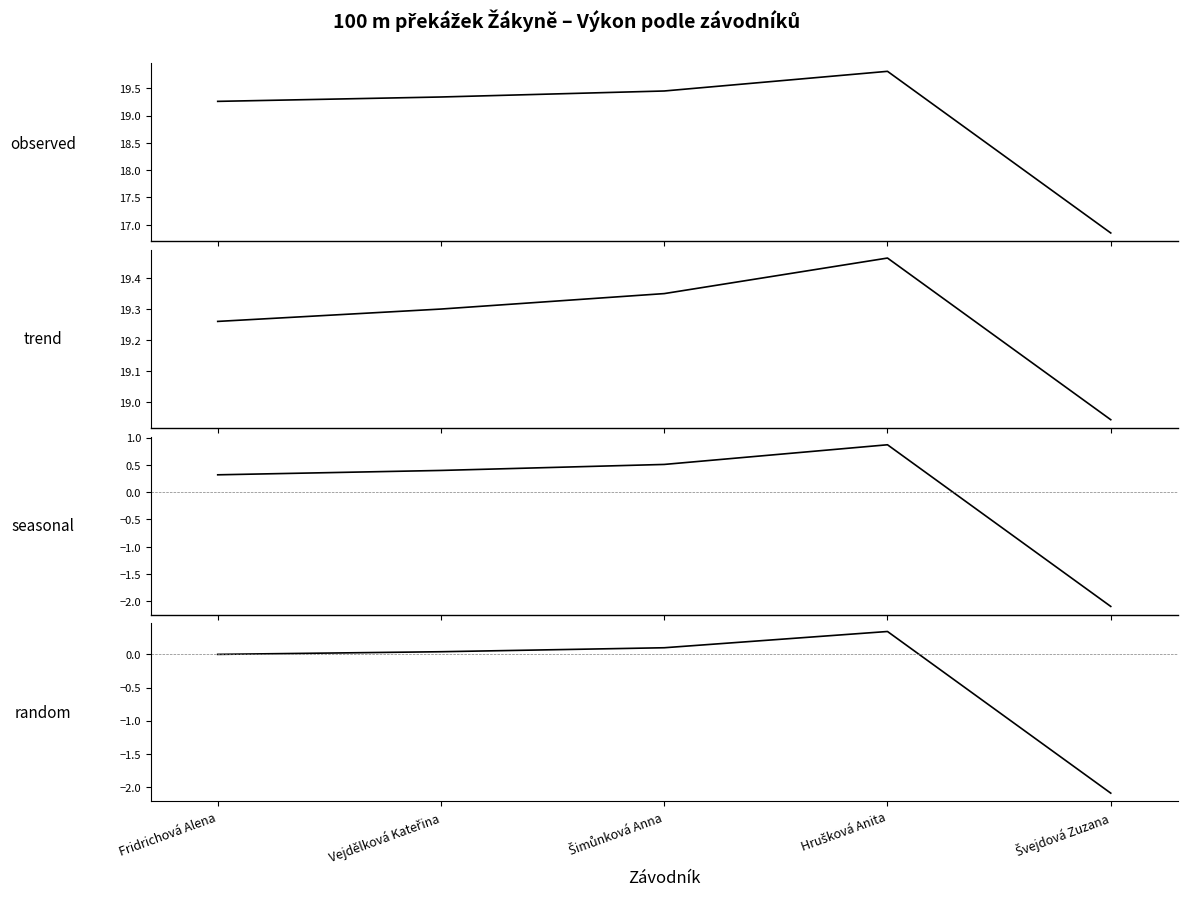

At how many categories does at least one series exceed 5?

5